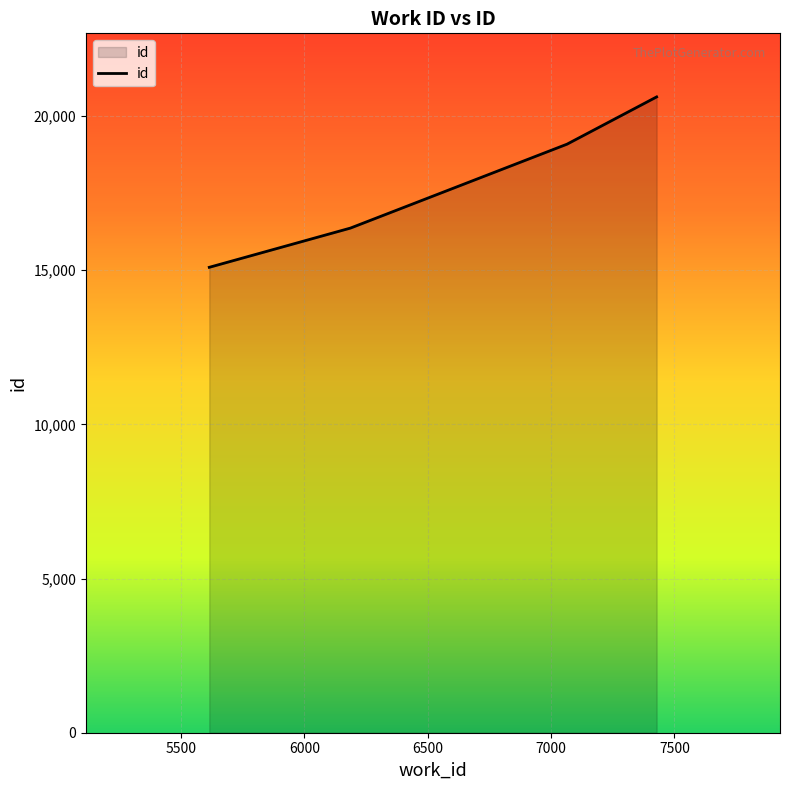

What is the greatest value displayed?

20619